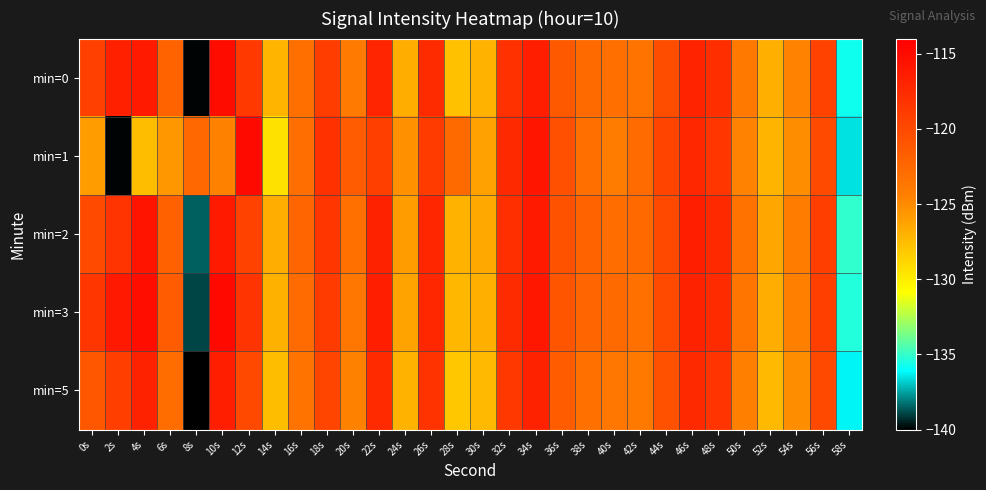

List the series in order of their peak value, highest first.

min=3, min=1, min=0, min=2, min=5